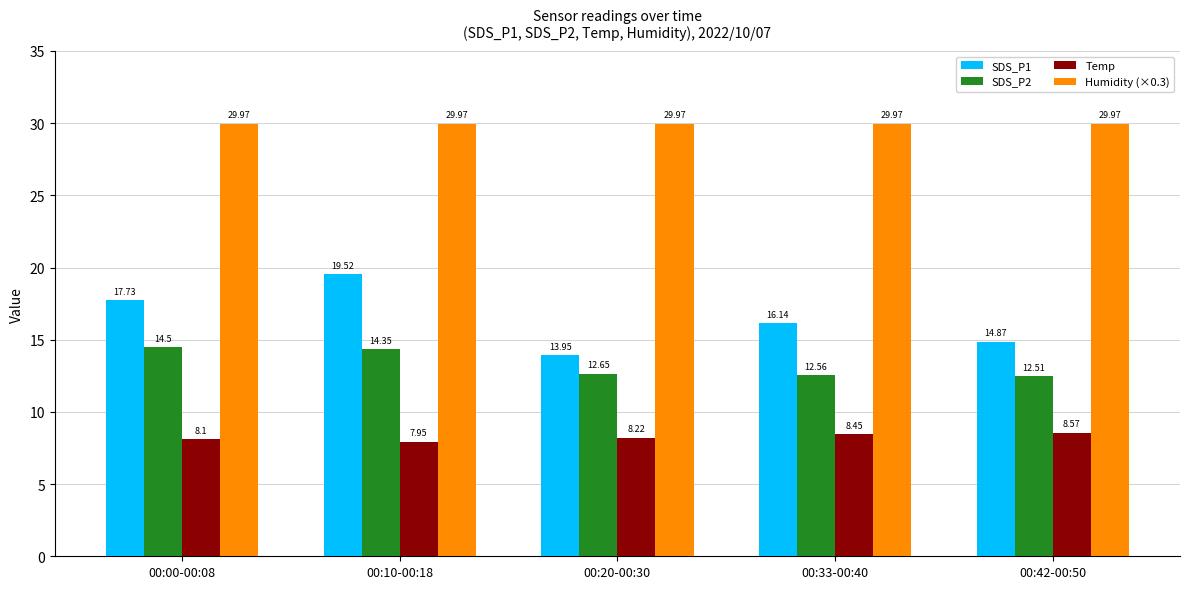

Is it true that Temp equals 8.2 at 00:20-00:30?

True